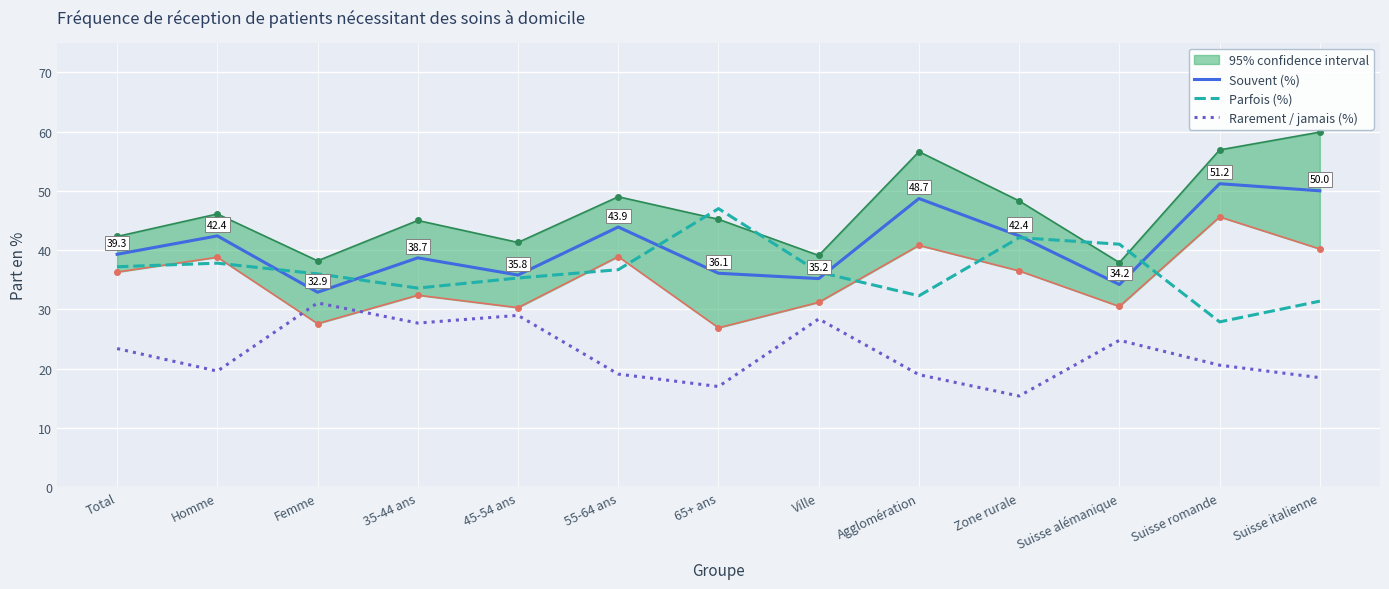

What is the smallest value displayed?

15.4